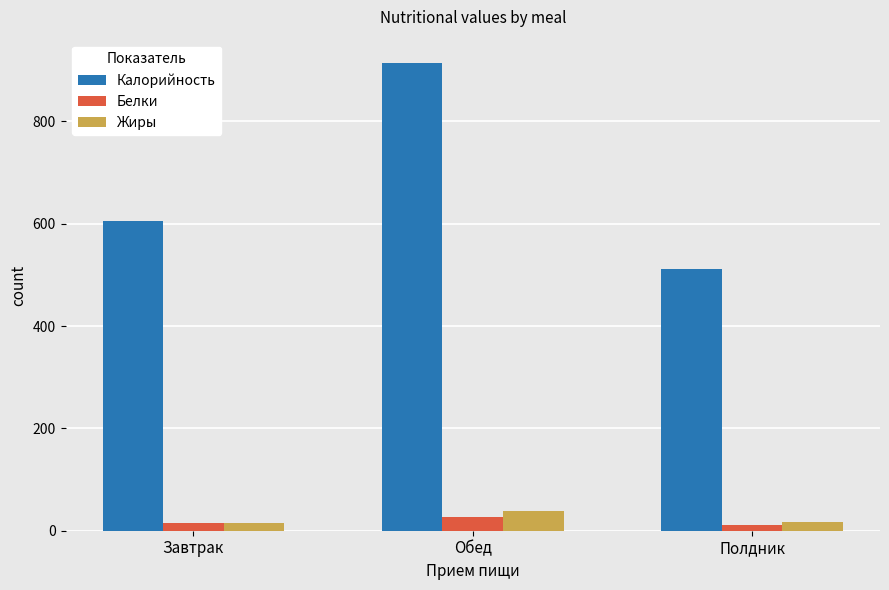

Which series has the widest spread of values?

Калорийность